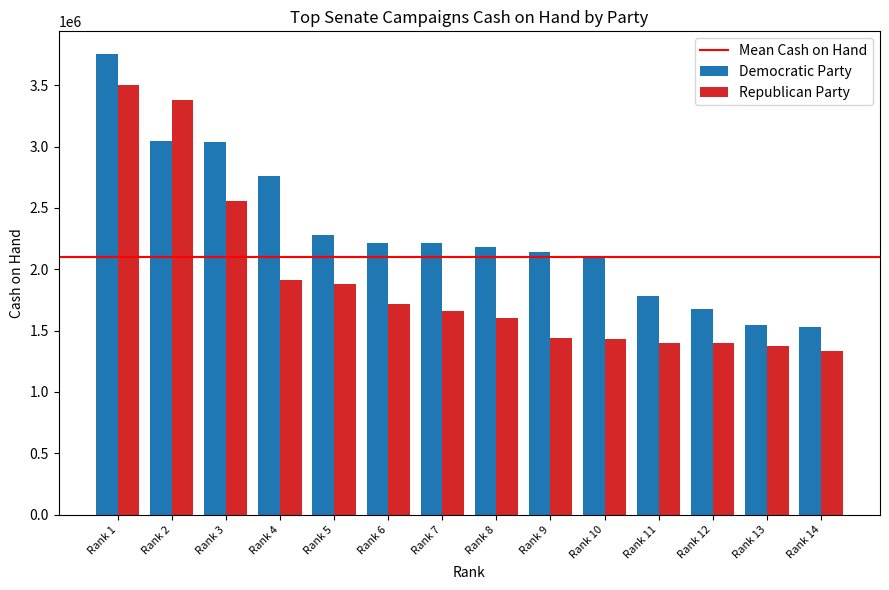

Which category has the lowest value across all series?

Rank 14